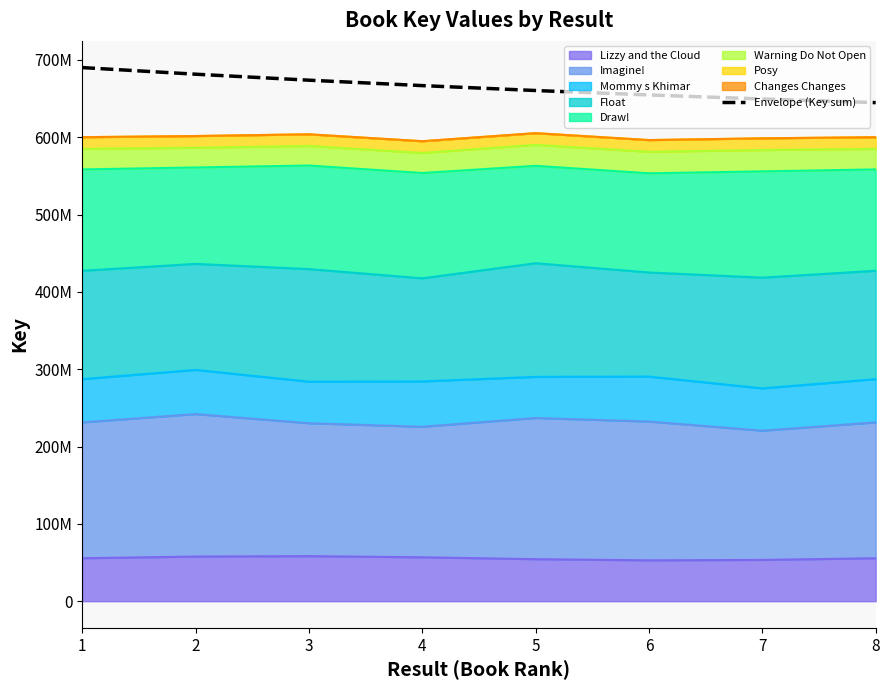

True or false: the data shows 1154560764.9 at 3.

False